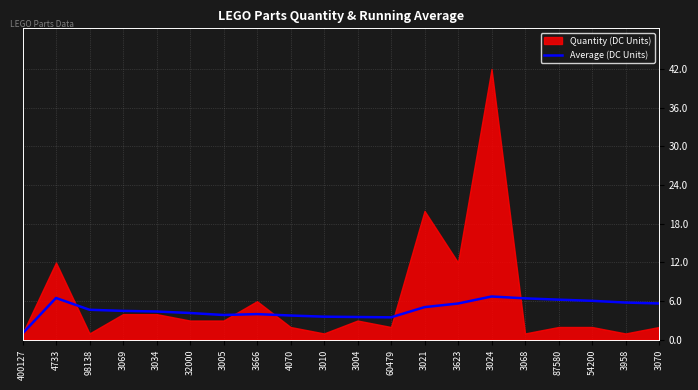

The Average (DC Units) series shows 3.3 at 4733. True or false?

False